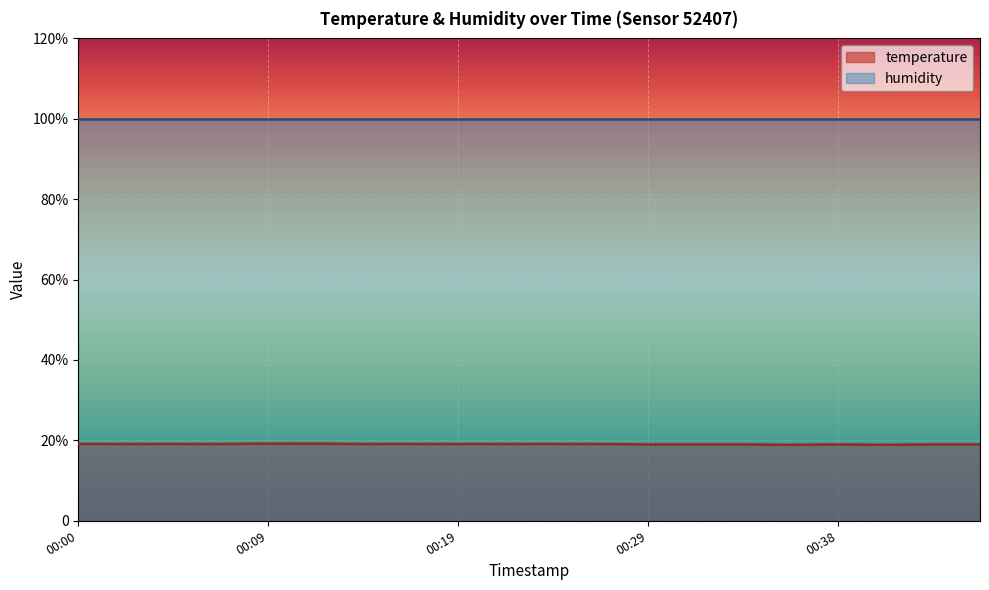

What is the ratio of the value at 00:41 to the value at 00:17?

1.0